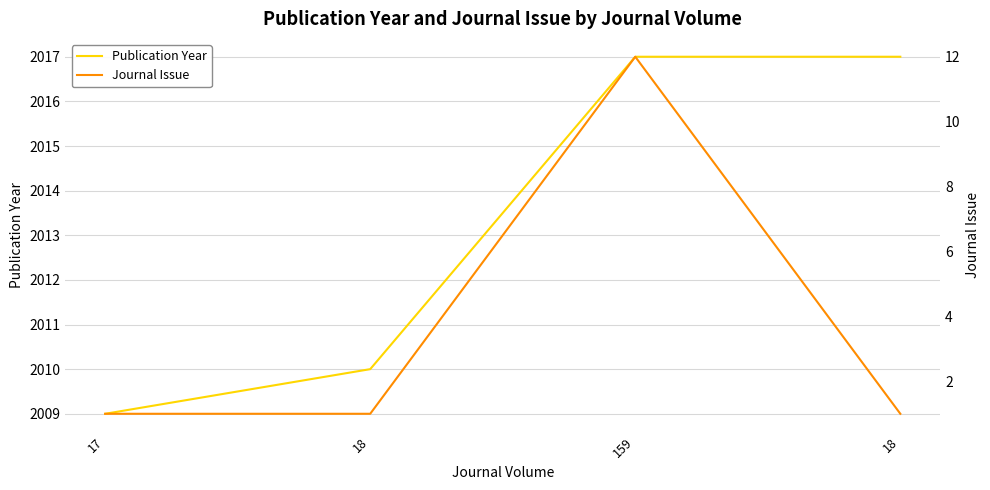

True or false: Publication Year has a value of 2010 at 18.

True